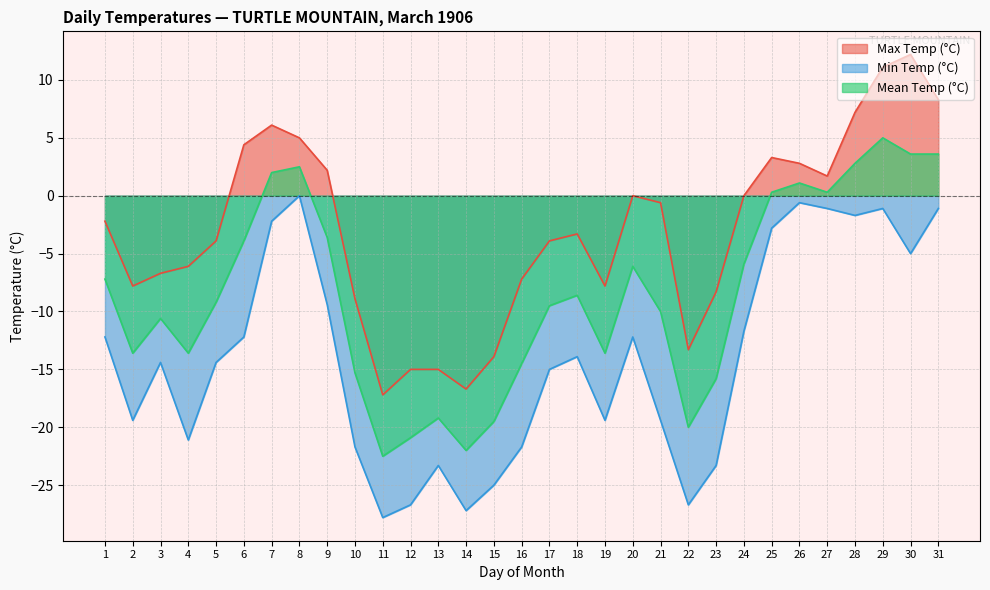

Rank the series by their average value, from lowest to highest.

Min Temp (°C), Mean Temp (°C), Max Temp (°C)